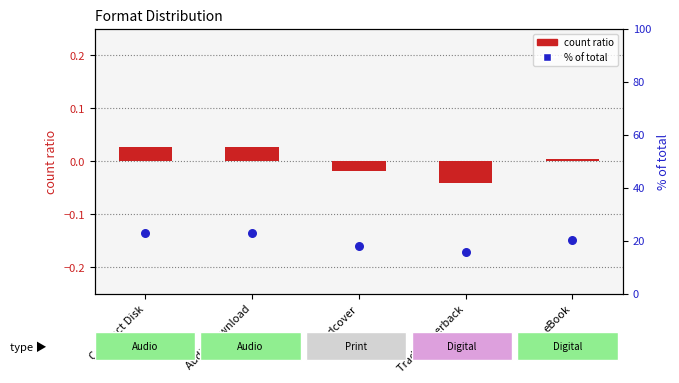

Is the value of count ratio at Audio Download greater than the value of % of total at Trade Paperback?

No